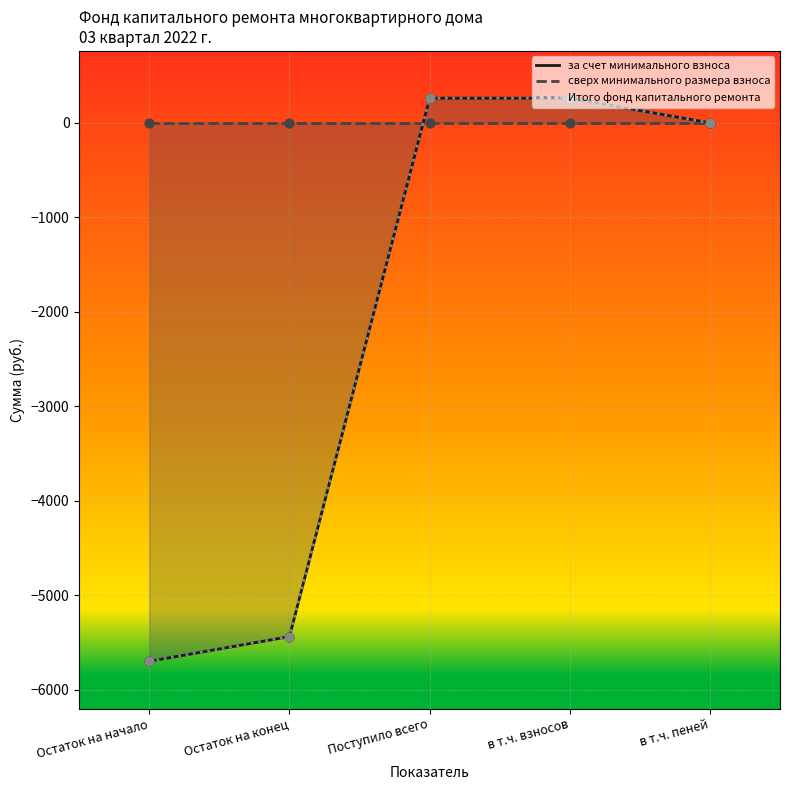

Which series has the largest total across all categories?

сверх минимального размера взноса